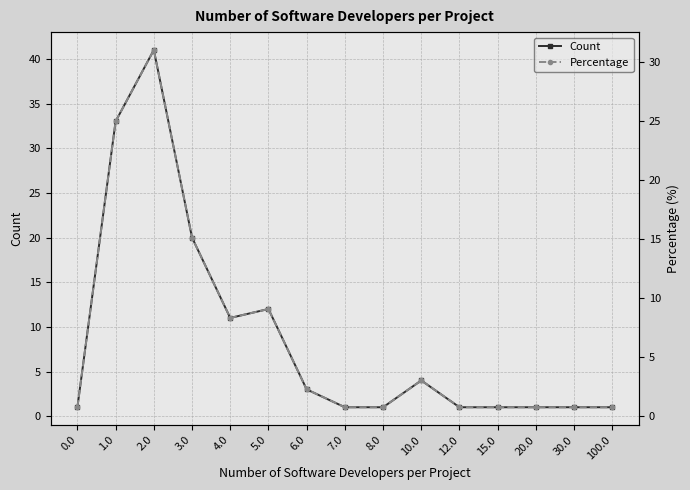

What is the greatest value displayed?

41.0